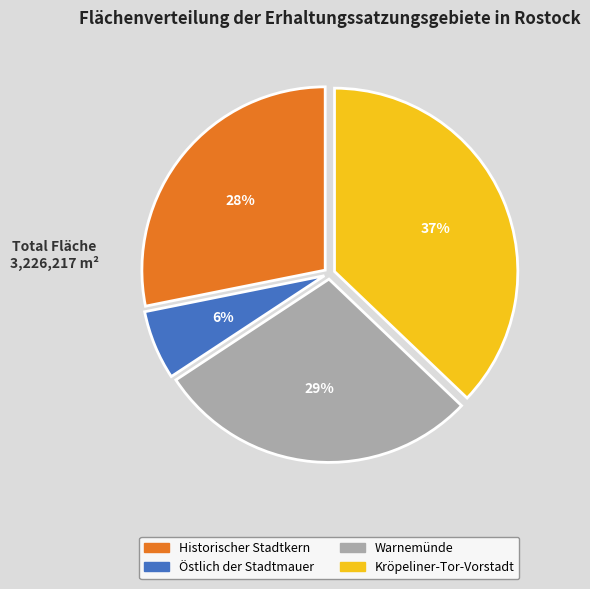

What is the ratio of the value at Kröpeliner-Tor-Vorstadt to the value at Historischer Stadtkern?

1.3